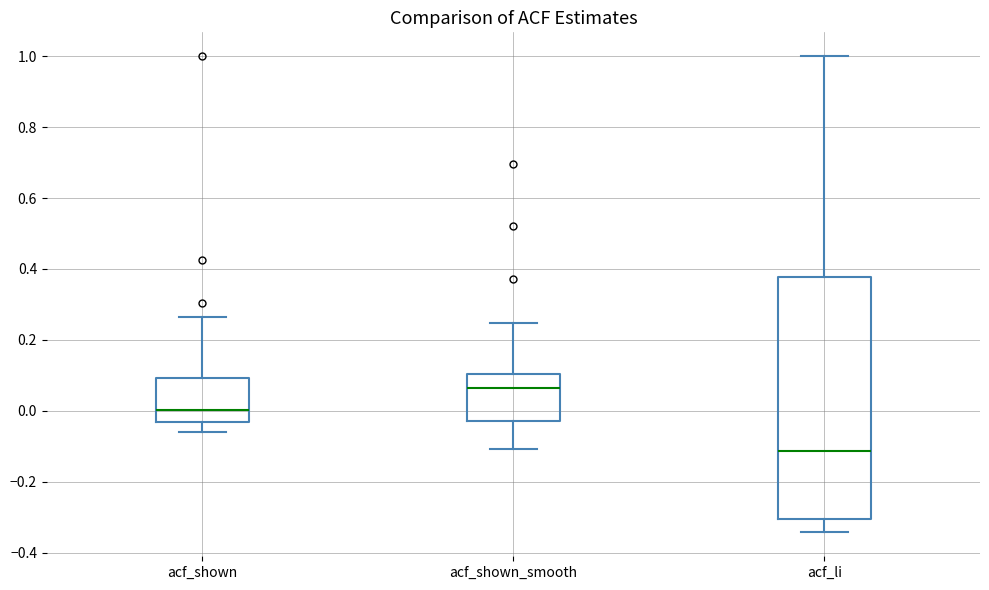

Reading left to right, read every box against the y-axis: the position of its median line, the range the box covers, and the ends of its whiskers. The values are not printed on the chart, so give them approximately, as read against the axis.

acf_shown: median 0.00, box -0.04 to 0.10, whiskers -0.06 to 0.26
acf_shown_smooth: median 0.06, box -0.02 to 0.10, whiskers -0.10 to 0.24
acf_li: median -0.12, box -0.30 to 0.38, whiskers -0.34 to 1.00